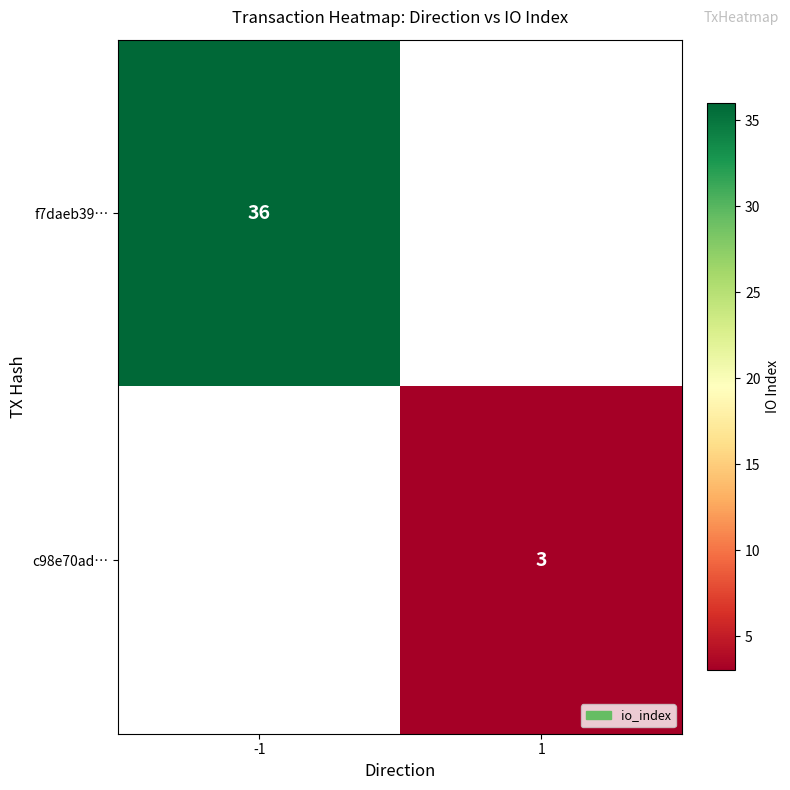

The f7daeb39… series shows 36 at -1. True or false?

True